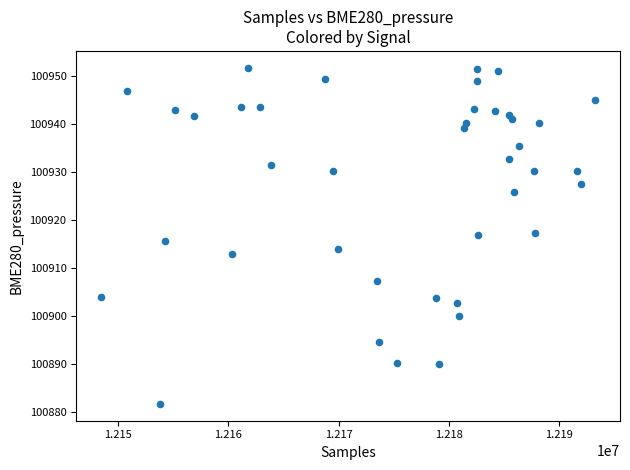

What is the range of X values (max minus min)?

44775.0